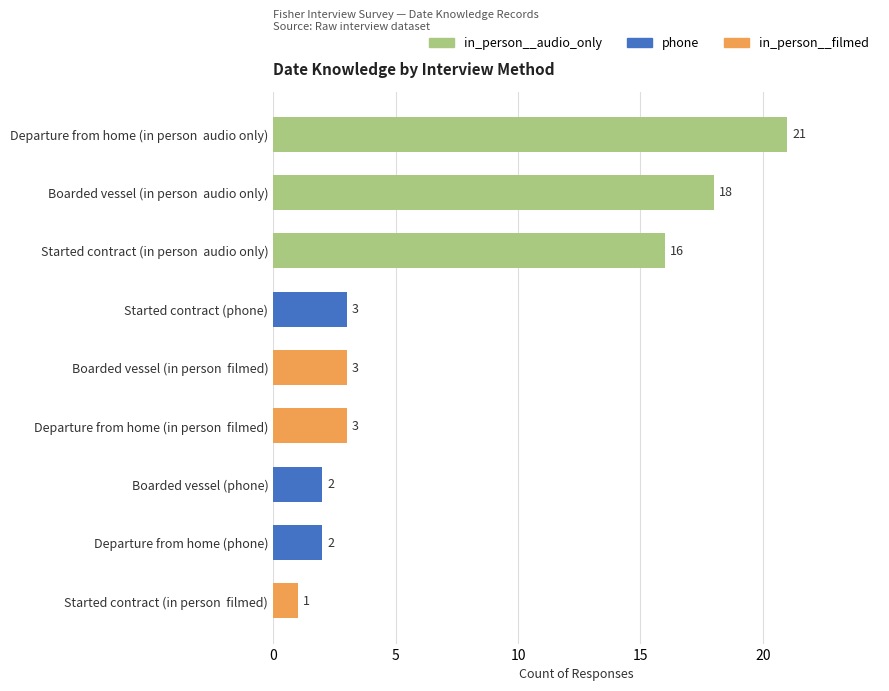

What is the ratio of the value at Boarded vessel (in person  filmed) to the value at Started contract (phone)?

1.0